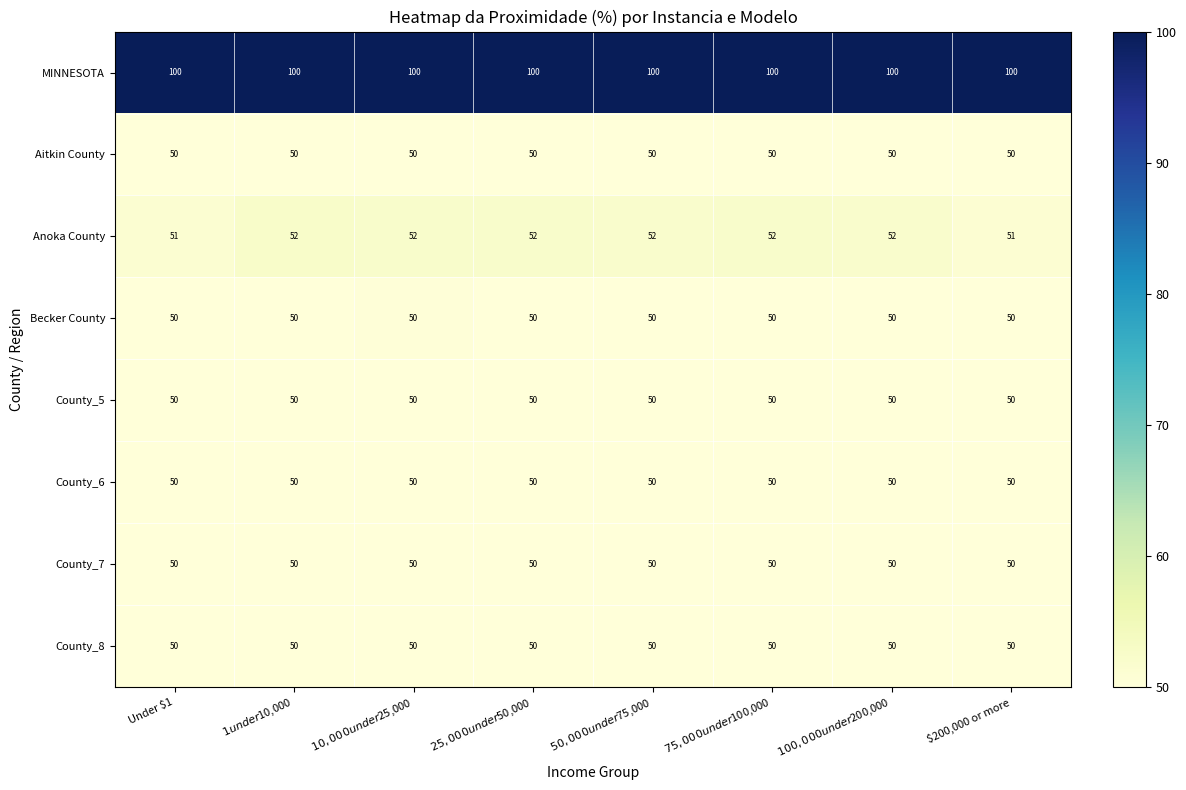

What is the average value of the Anoka County series?

52